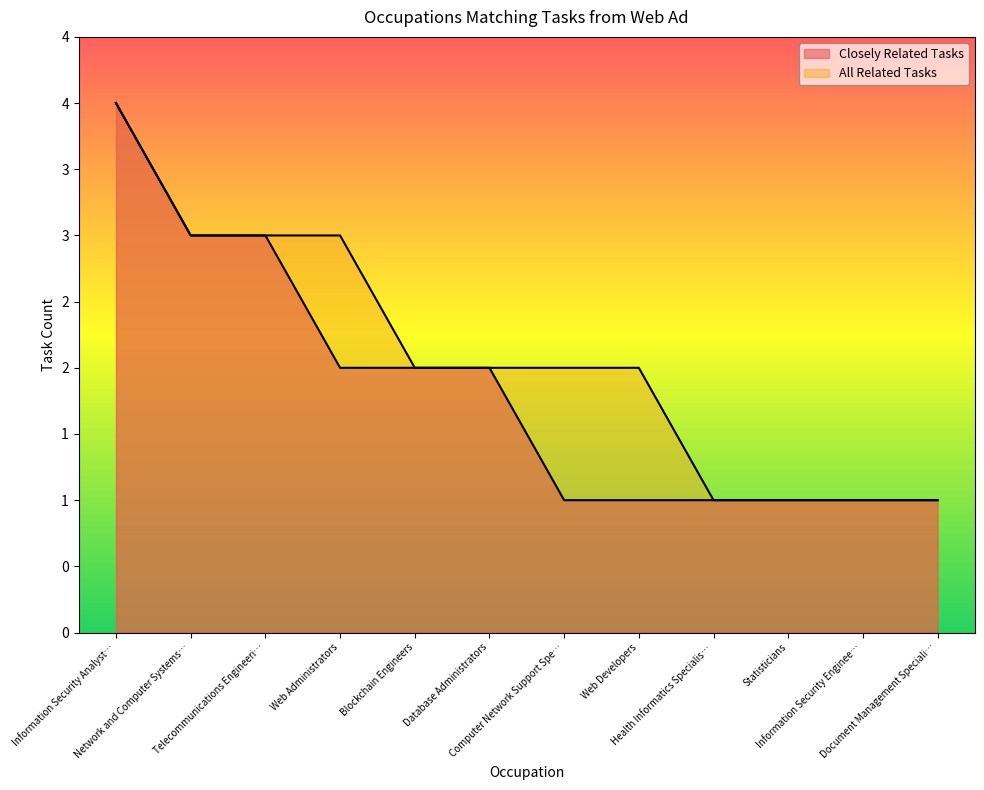

Where is All Related Tasks nearest to the value 2?

Blockchain Engineers